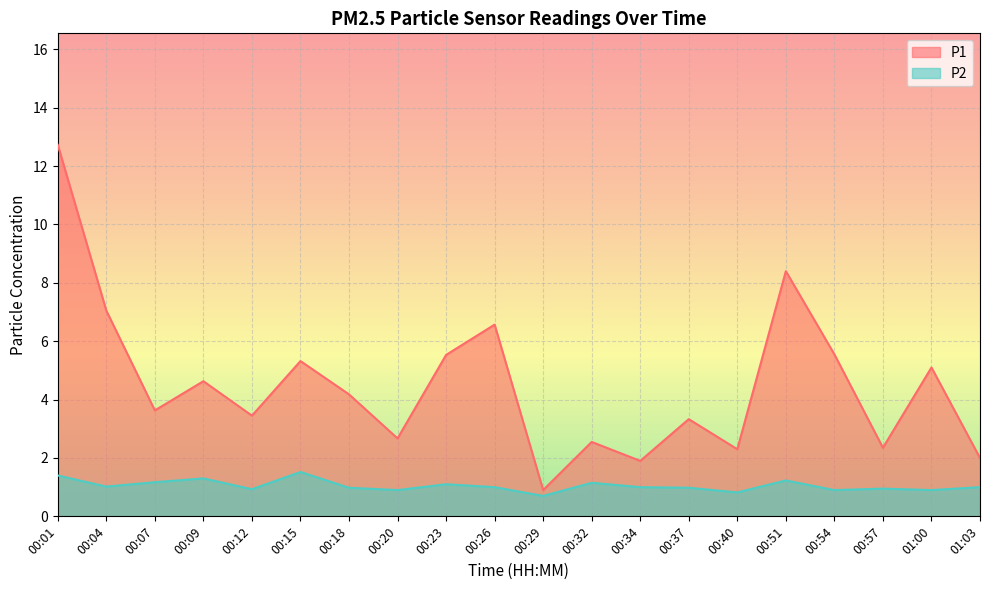

Is it true that P1 equals 4.0 at 00:20?

False